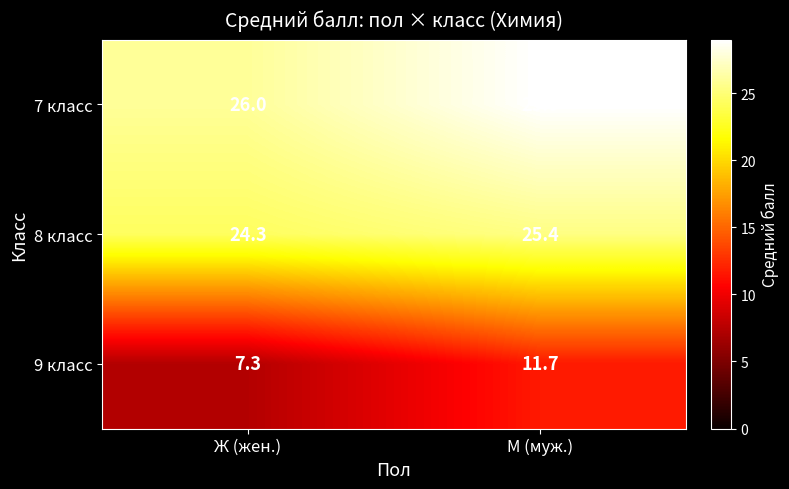

At which category is the sum across all series the highest?

М (муж.)